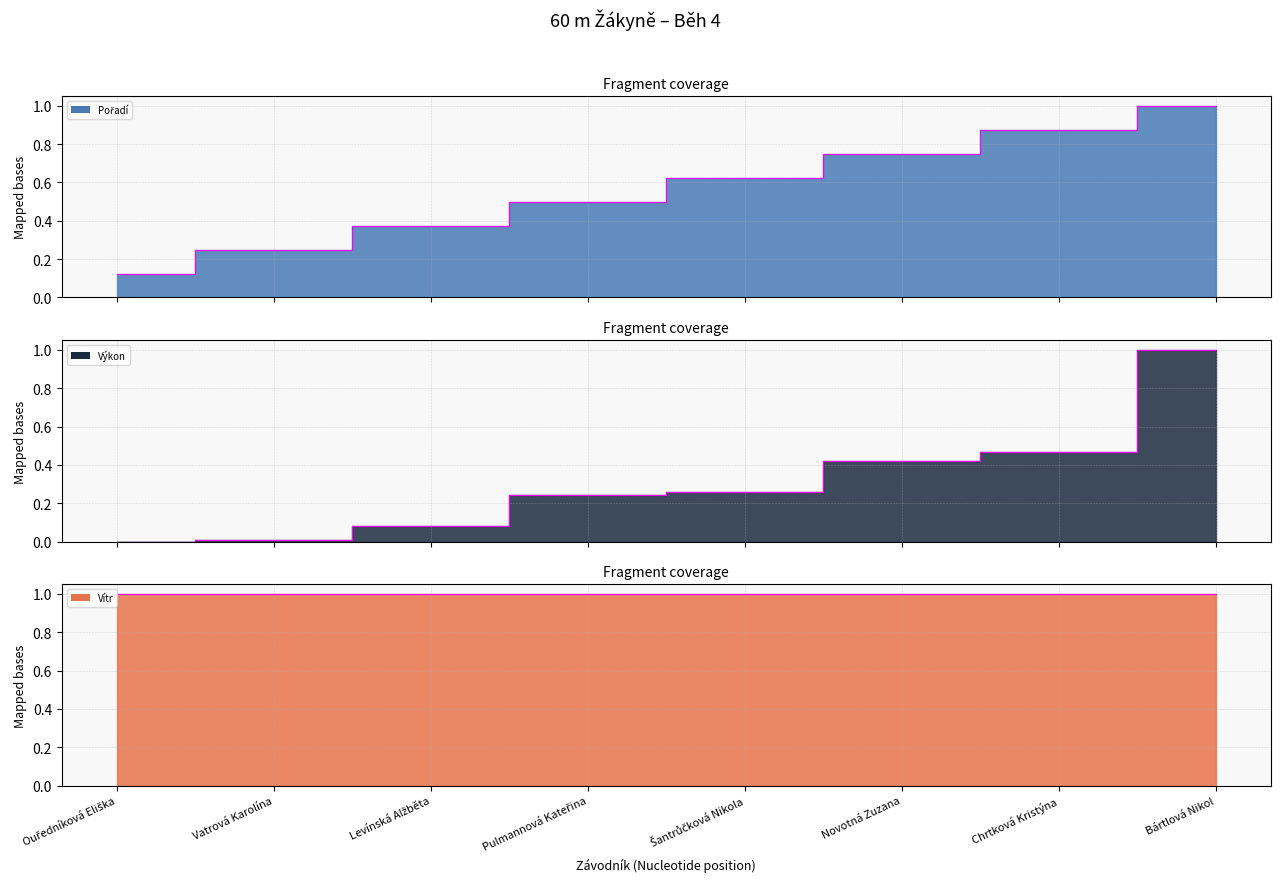

Which series has the largest total across all categories?

Vítr (edge)